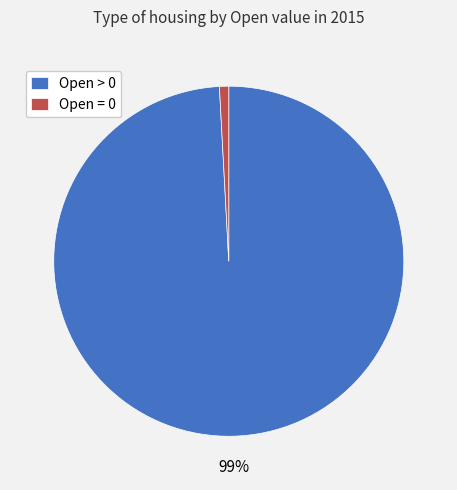

What percentage is the Open = 0 slice, to the nearest percent?

1%